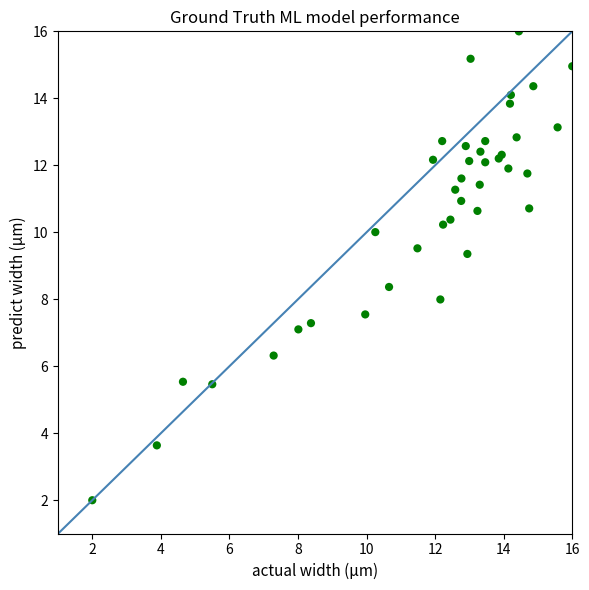

What Y value in the scatter plot is closest to 9?

9.4